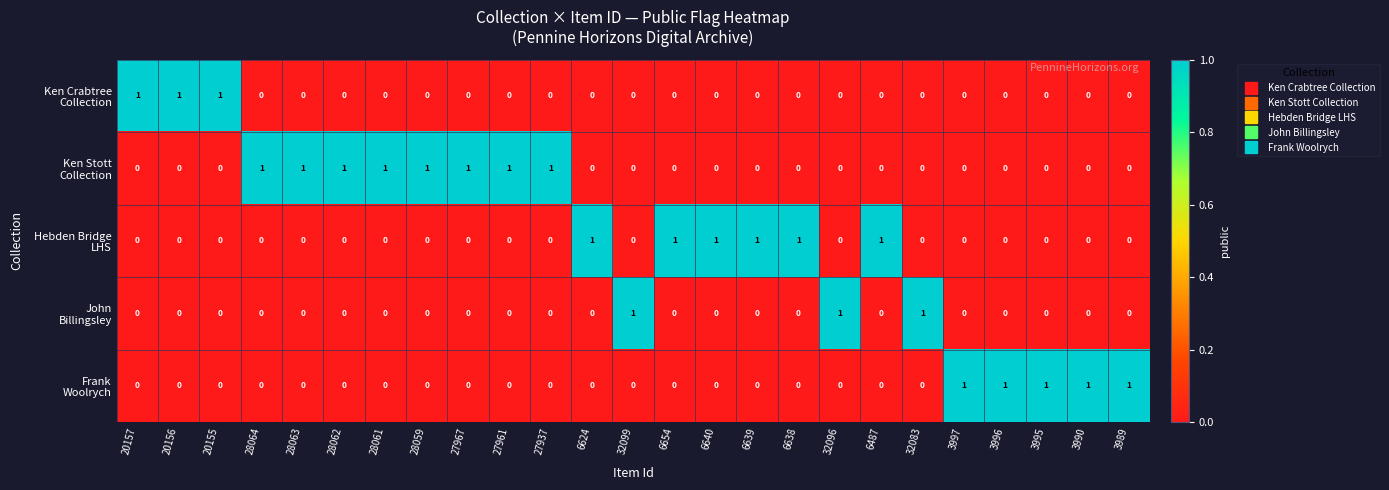

At how many categories does at least one series exceed 0?

25